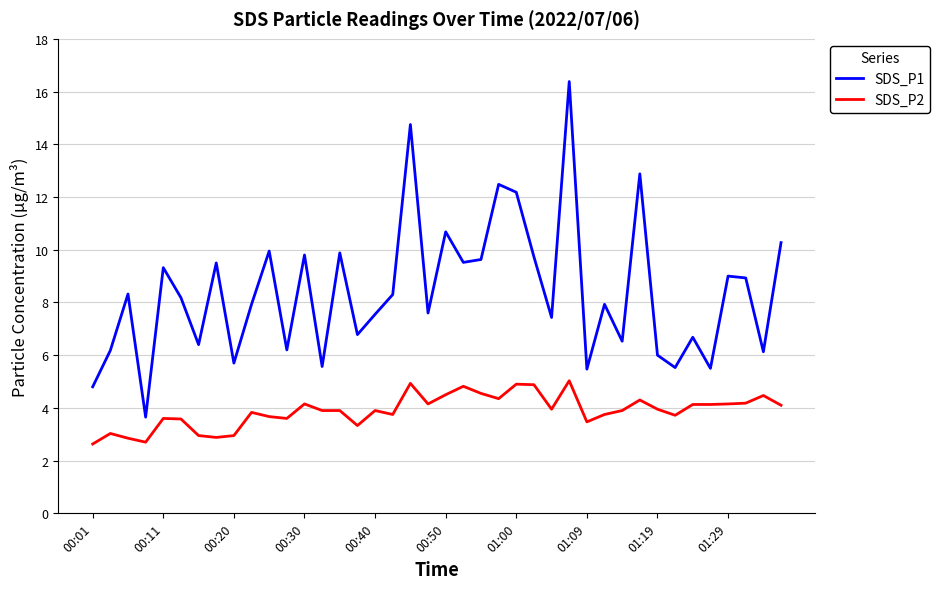

Which series has the largest total across all categories?

SDS_P1